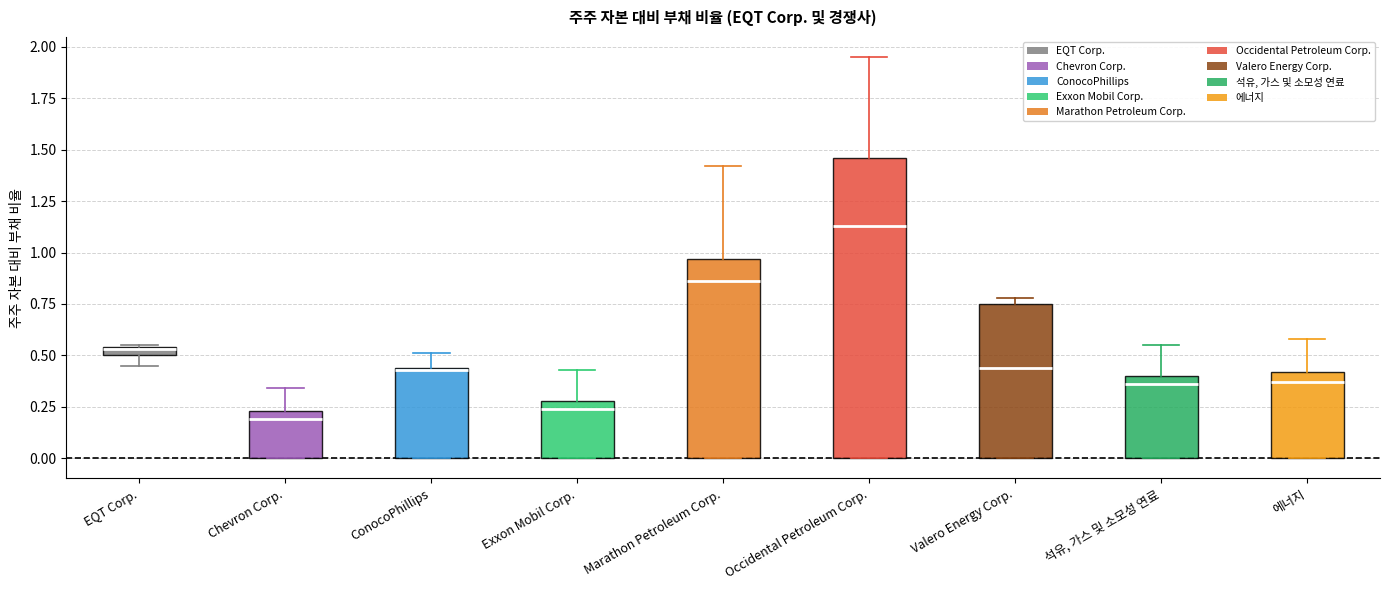

Comparing the boxes themselves (not the whiskers), which one is the tallest?

Occidental Petroleum Corp.